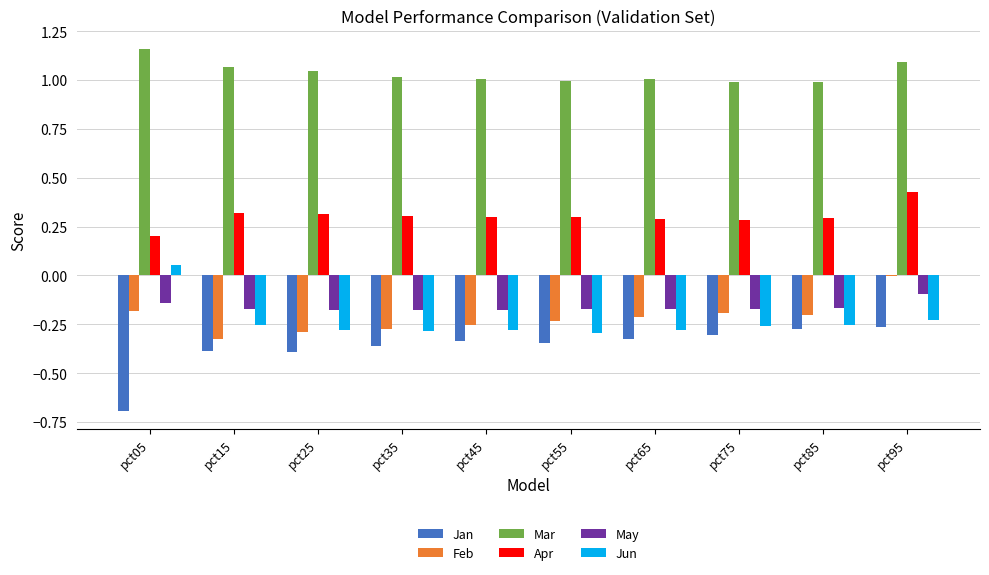

What is the spread (max minus min) of values at pct55?

1.3